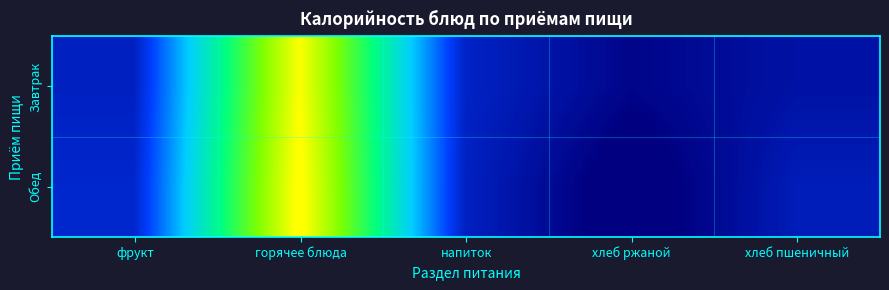

What is the difference between the highest and lowest values at напиток?

2.2